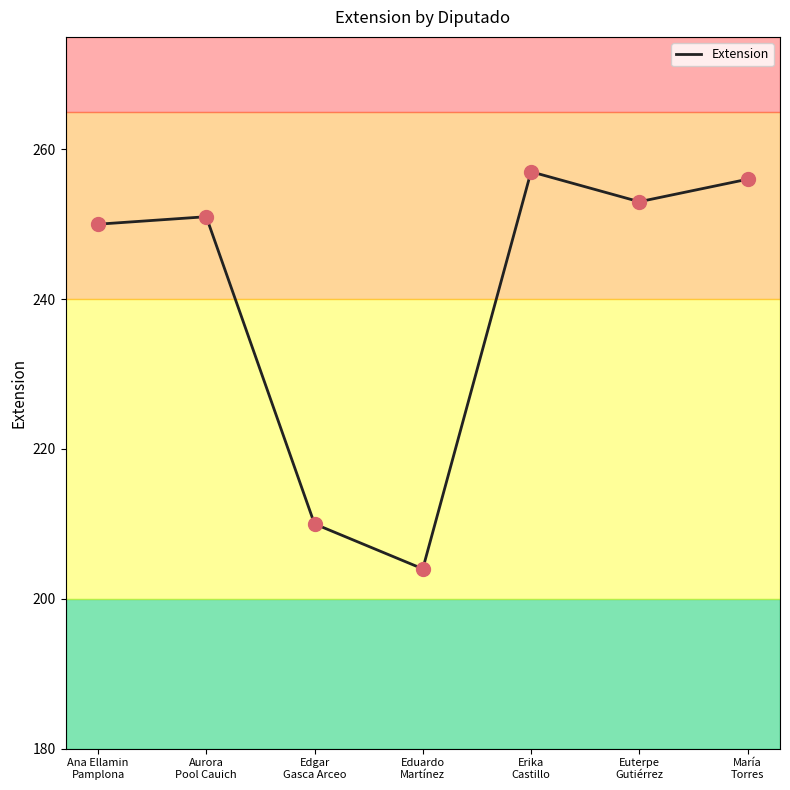

Which has a higher value, Euterpe
Gutiérrez or María
Torres?

María
Torres